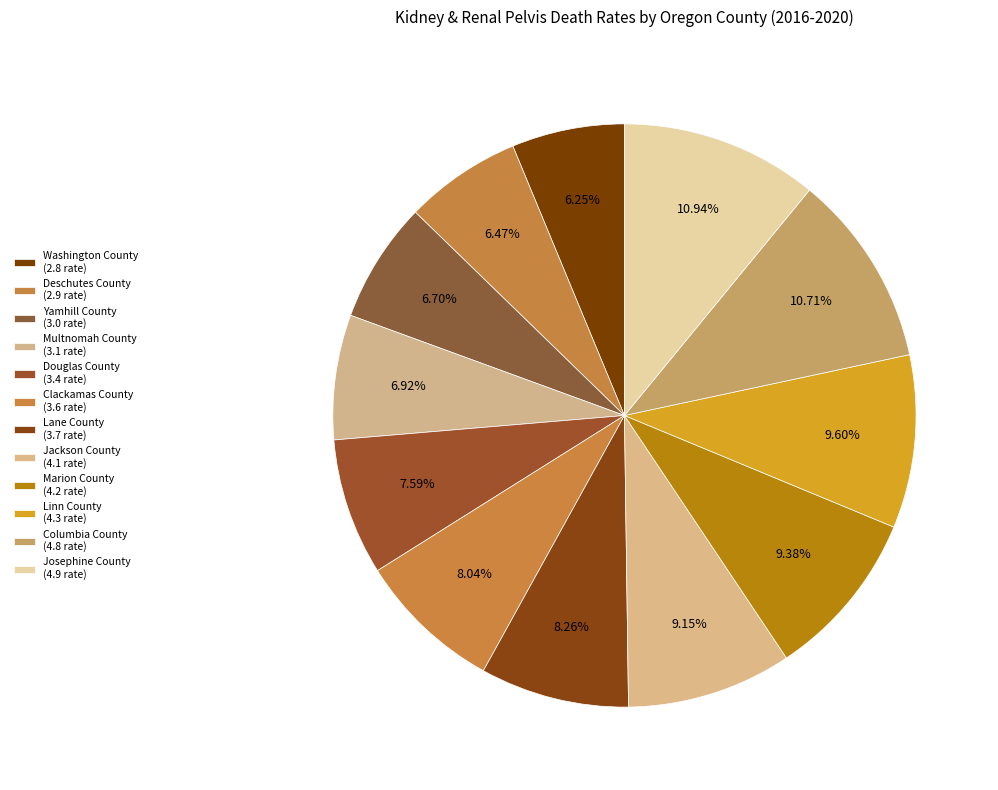

Does Yamhill County represent more than half of the total?

No